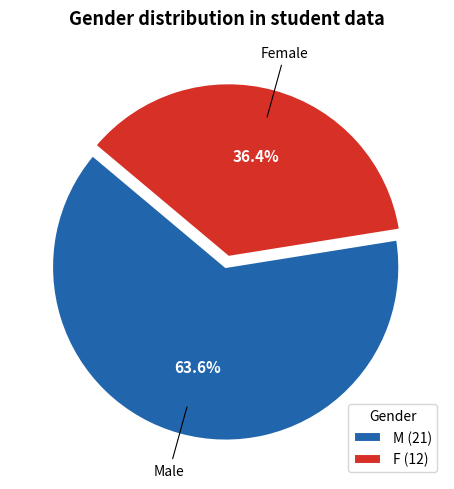

How many segments does this pie chart have?

2